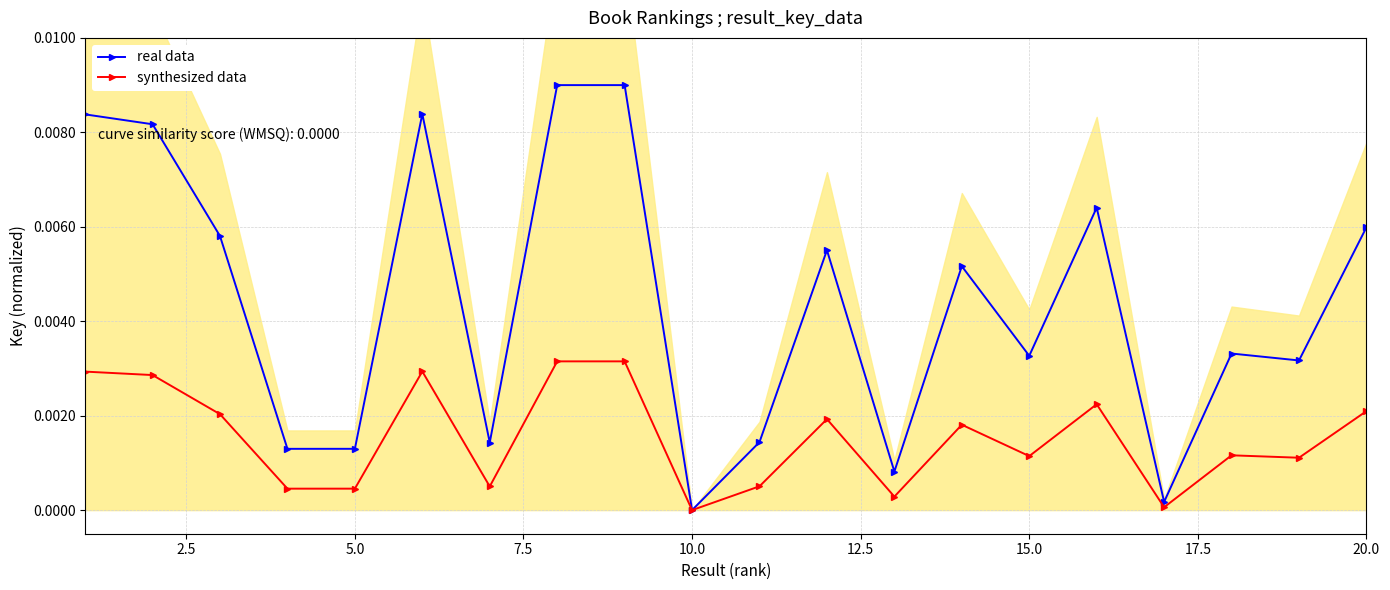

How many categories are shown in the chart?

20